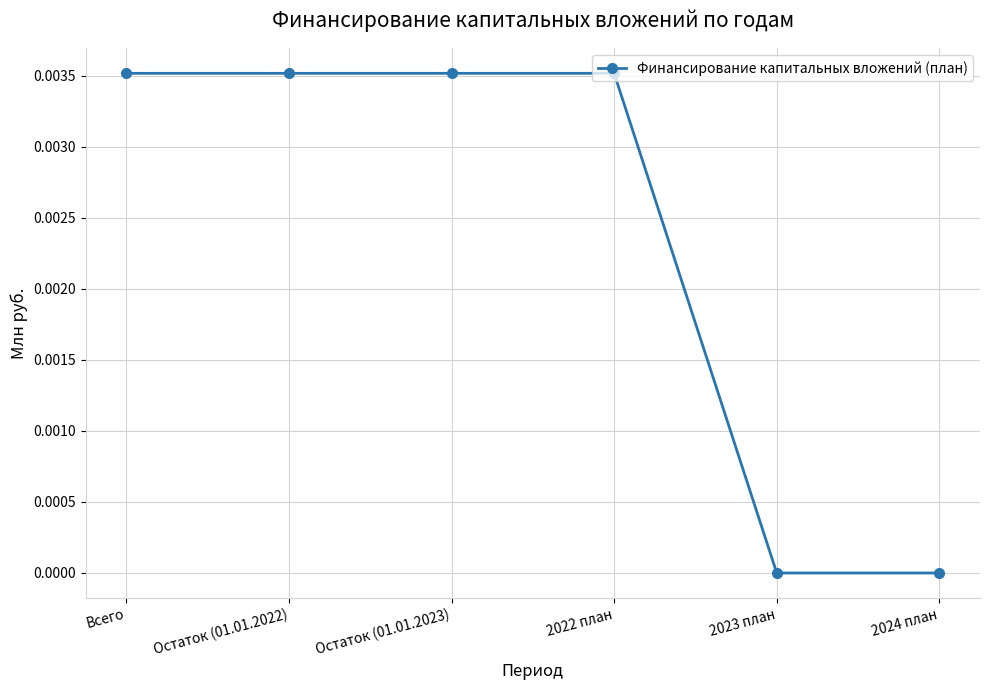

How many data points does each series have?

6